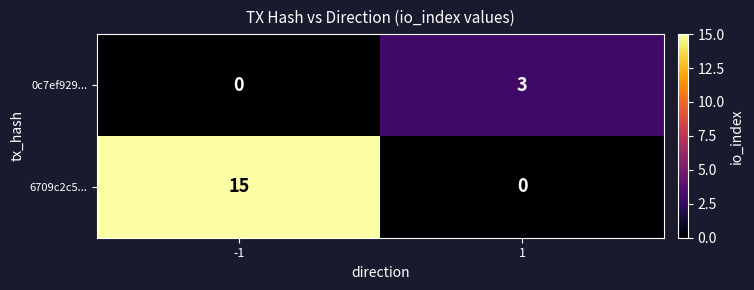

What is the sum of the 6709c2c5... values at -1 and 1?

15